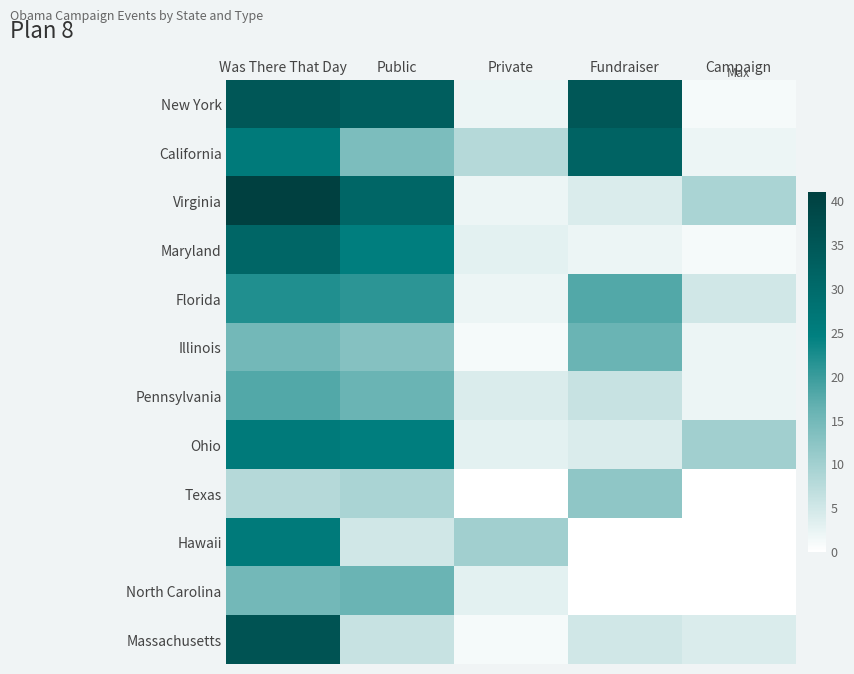

What is the total value across all series at Fundraiser?

134